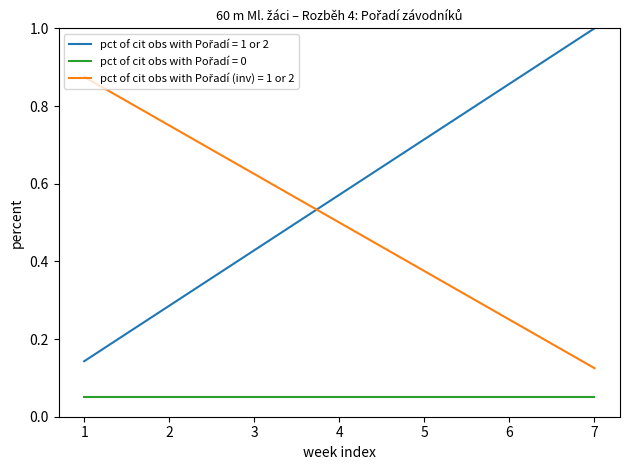

What is the total value across all series at 5?

1.1